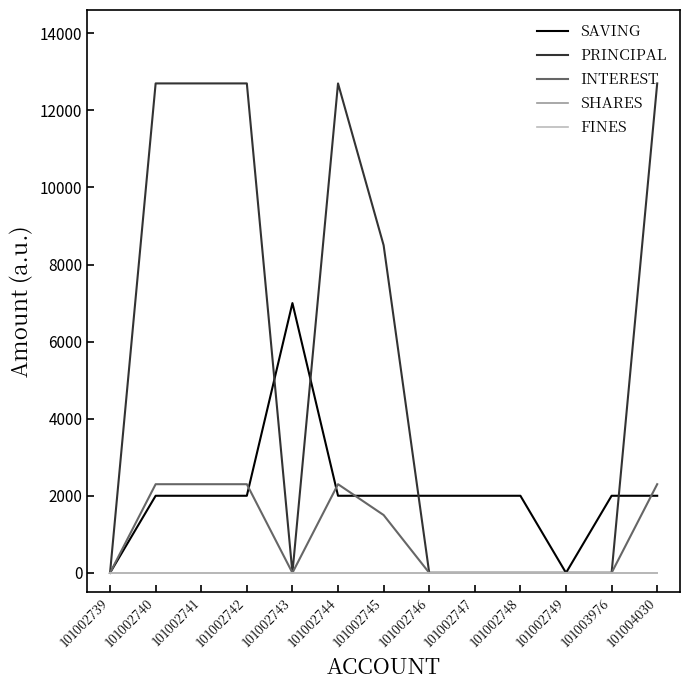

Between 101002743 and 101002749, which series saw the biggest shift?

SAVING